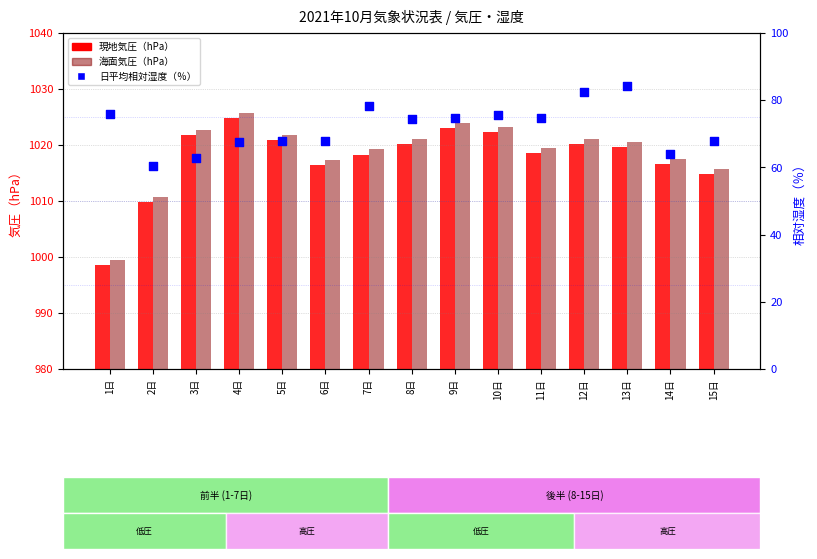

Which series has the largest total across all categories?

海面気圧（hPa）